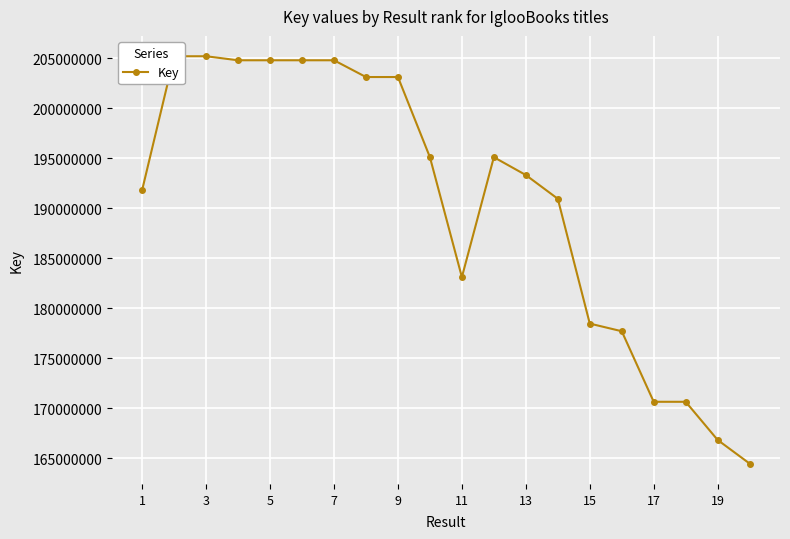

True or false: the data has more than 2 interior local peaks.

True